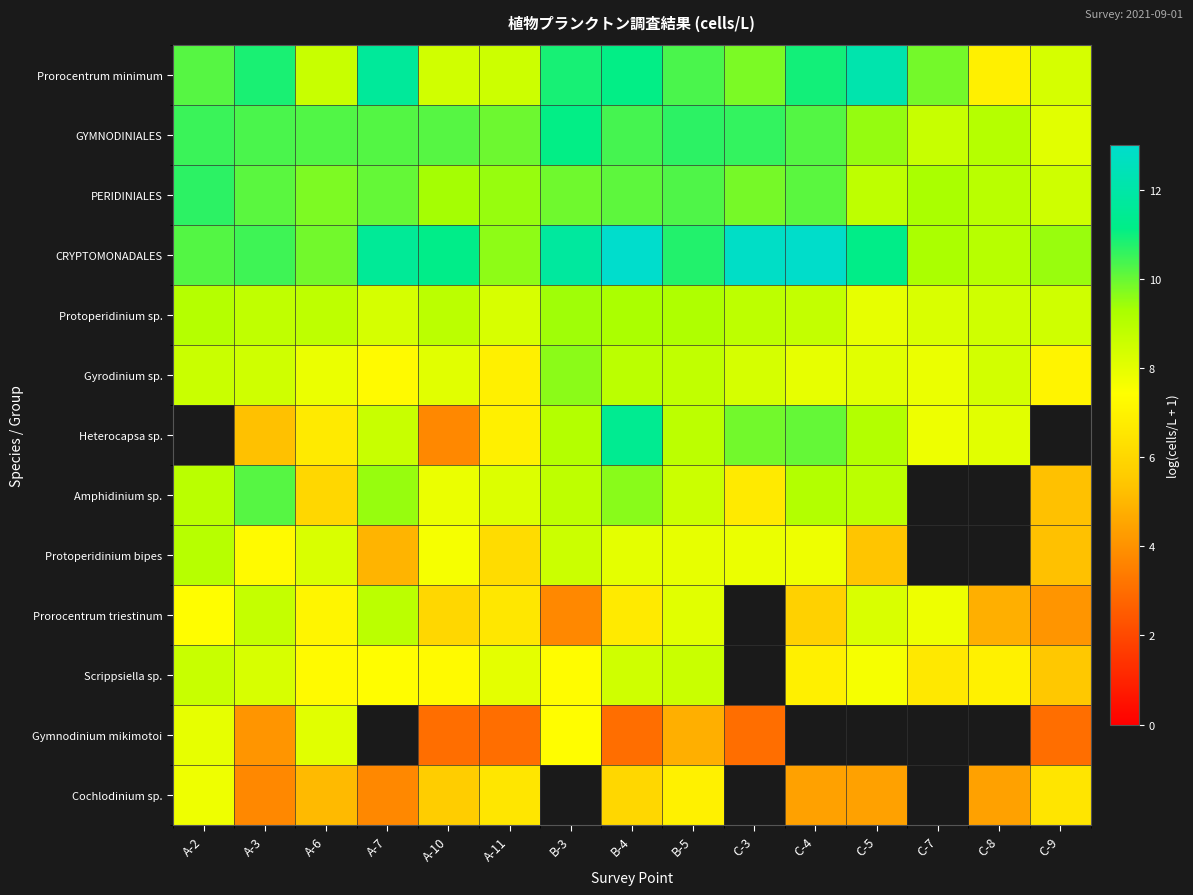

What is the minimum value shown in the chart?

3.0